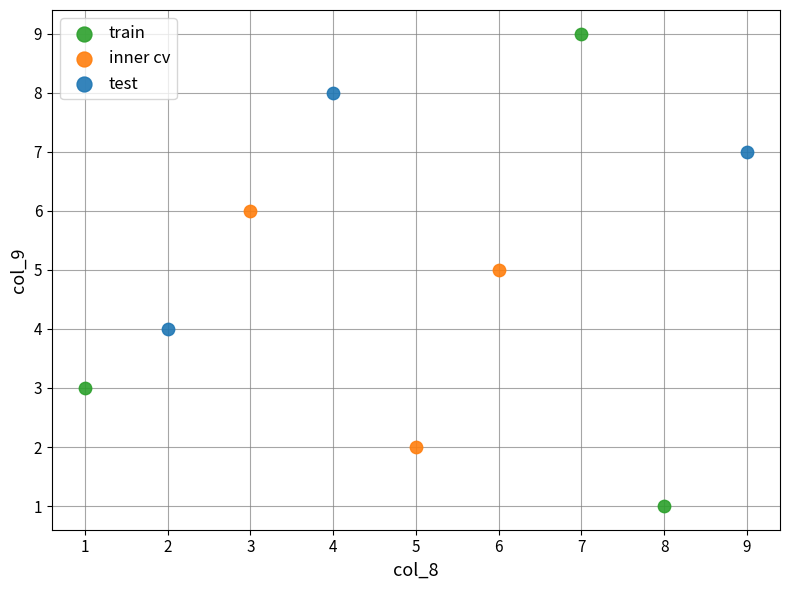

Which series has the largest Y range (max minus min)?

train